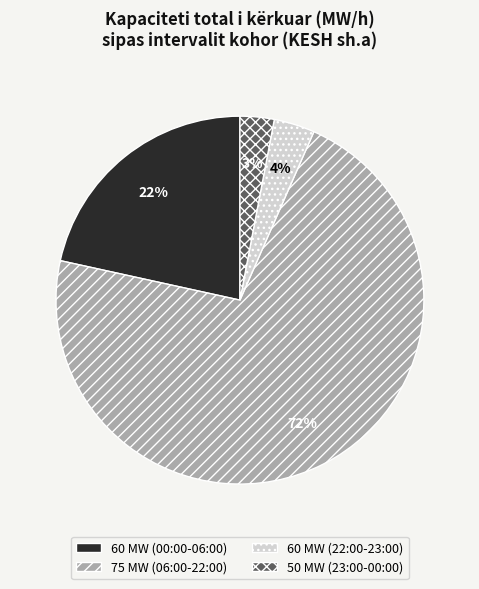

Is there any slice that represents more than half of the pie?

Yes